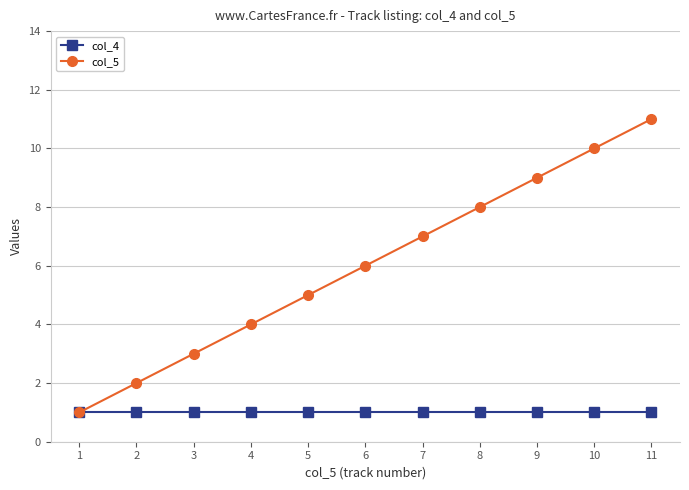

The value of col_5 at 10 is 10. True or false?

True